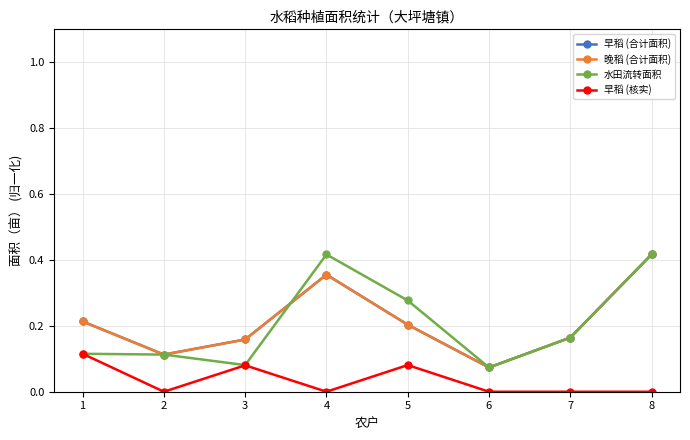

Reading left to right, list all the values displayed in this chart.

早稻 (合计面积): 1=0.2	2=0.1	3=0.2	4=0.4	5=0.2	6=0.1	7=0.2	8=0.4
晚稻 (合计面积): 1=0.2	2=0.1	3=0.2	4=0.4	5=0.2	6=0.1	7=0.2	8=0.4
水田流转面积: 1=0.1	2=0.1	3=0.1	4=0.4	5=0.3	6=0.1	7=0.2	8=0.4
早稻 (核实): 1=0.1	2=0.0	3=0.1	4=0.0	5=0.1	6=0.0	7=0.0	8=0.0